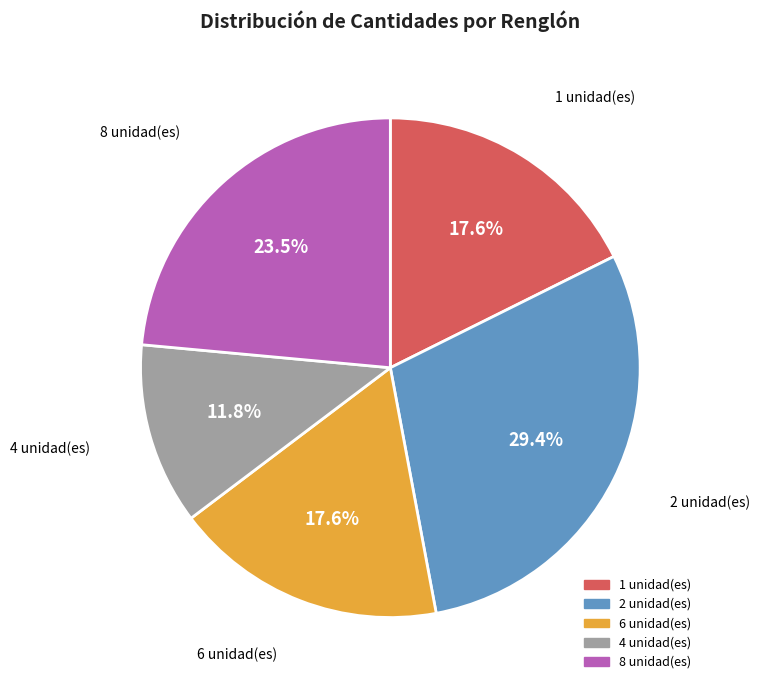

To the nearest percent, what is the average slice percentage?

20%